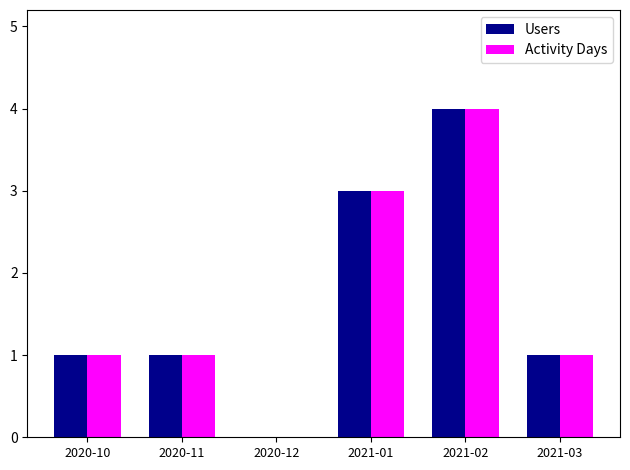

Reading left to right, transcribe all the data shown in this chart.

Users: 1	1	0	3	4	1
Activity Days: 1	1	0	3	4	1